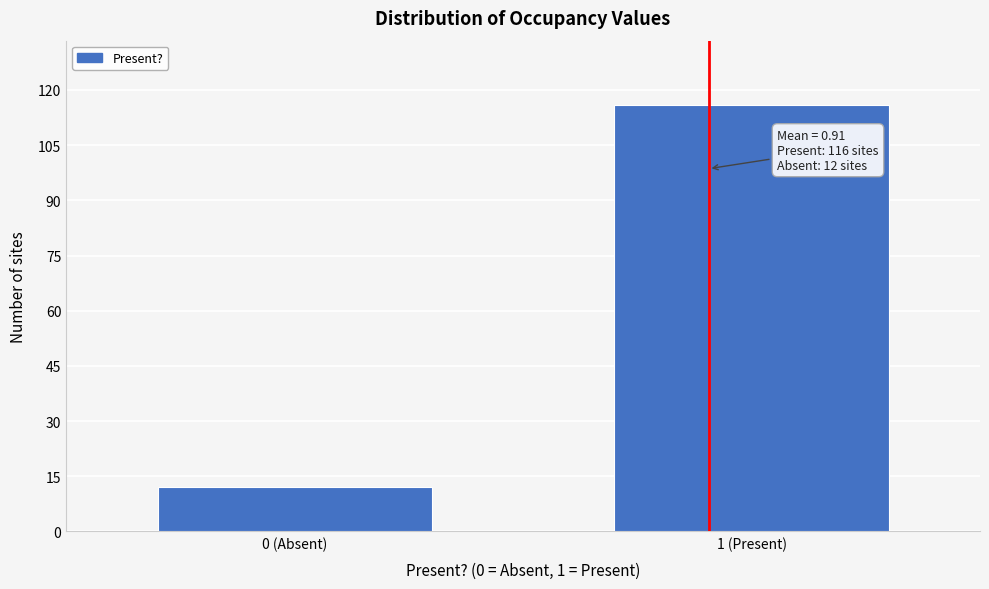

Reading left to right, list all the values displayed in this chart.

12	116